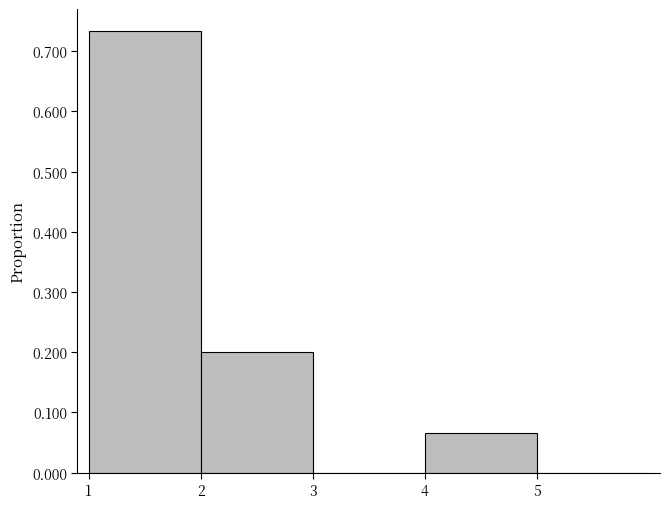

Reading left to right, transcribe this chart: for each bar, give the range it covers on the x-axis and its height. The values are not printed on the chart, so give them approximately, as read against the axis.

1 to 2: 0.73
2 to 3: 0.20
3 to 4: 0
4 to 5: 0.07
5 to 6: 0